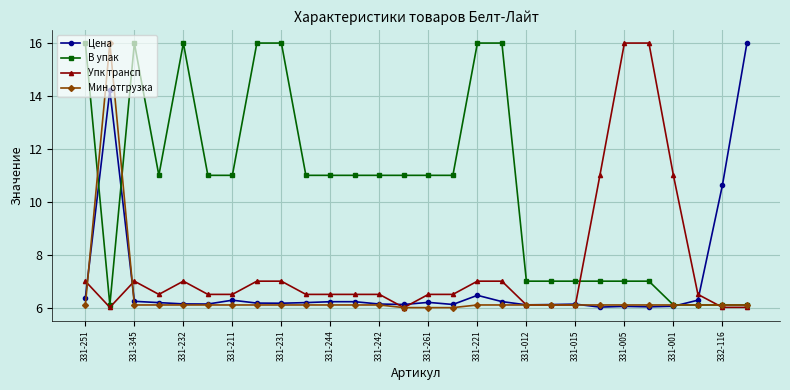

At how many categories does at least one series exceed 15?

11